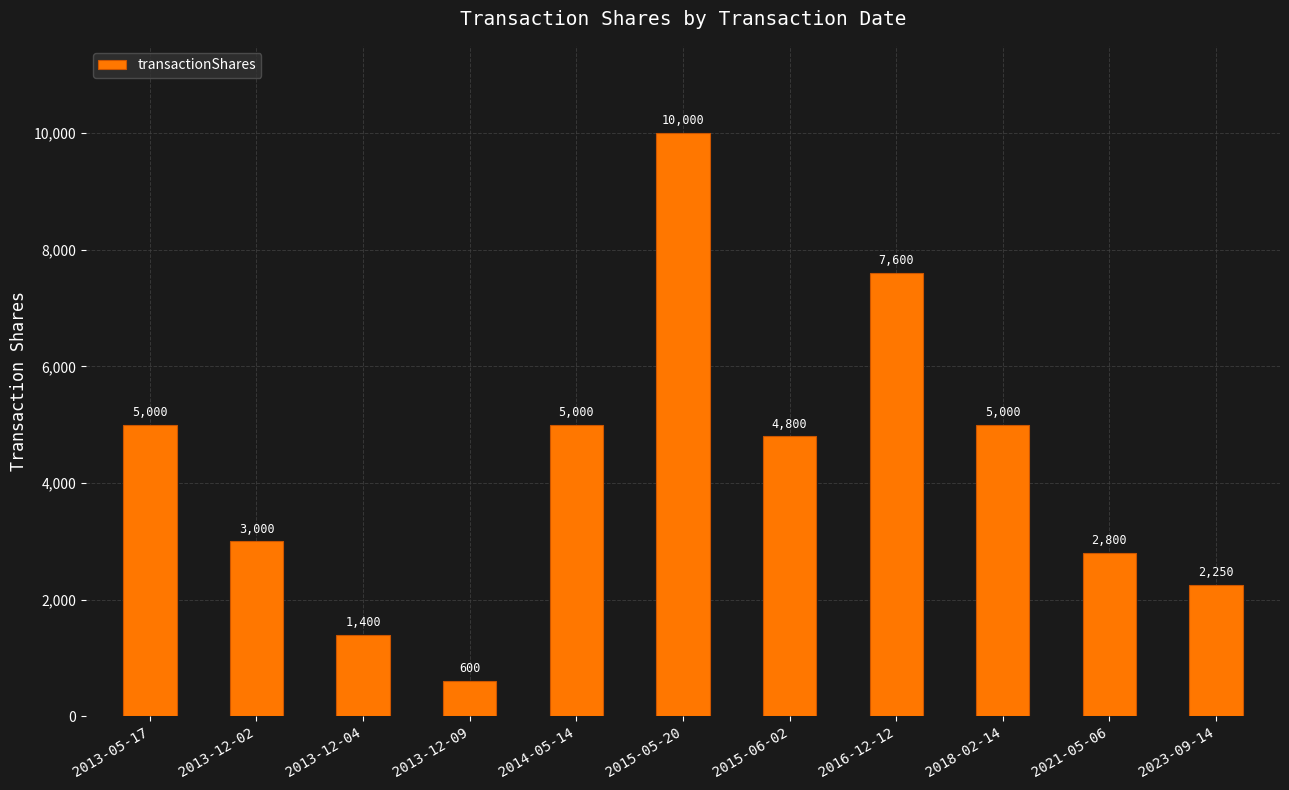

What is the sum of all values?

47450